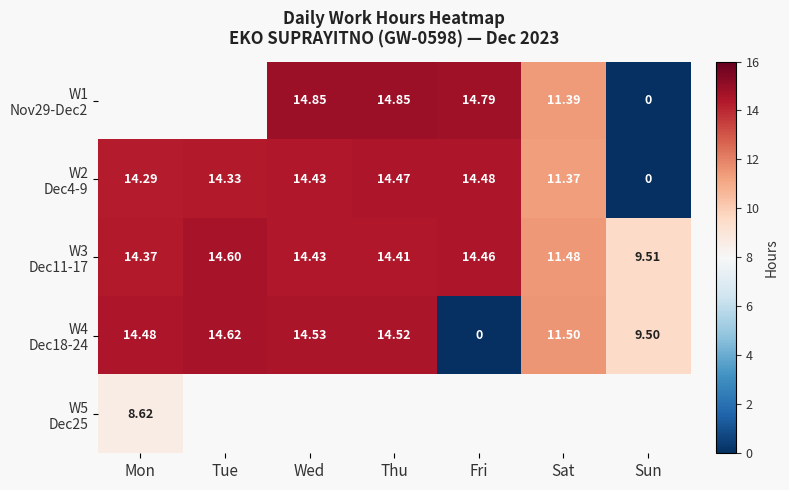

At which label is W2 Dec4-9 closest to 7?

Sat